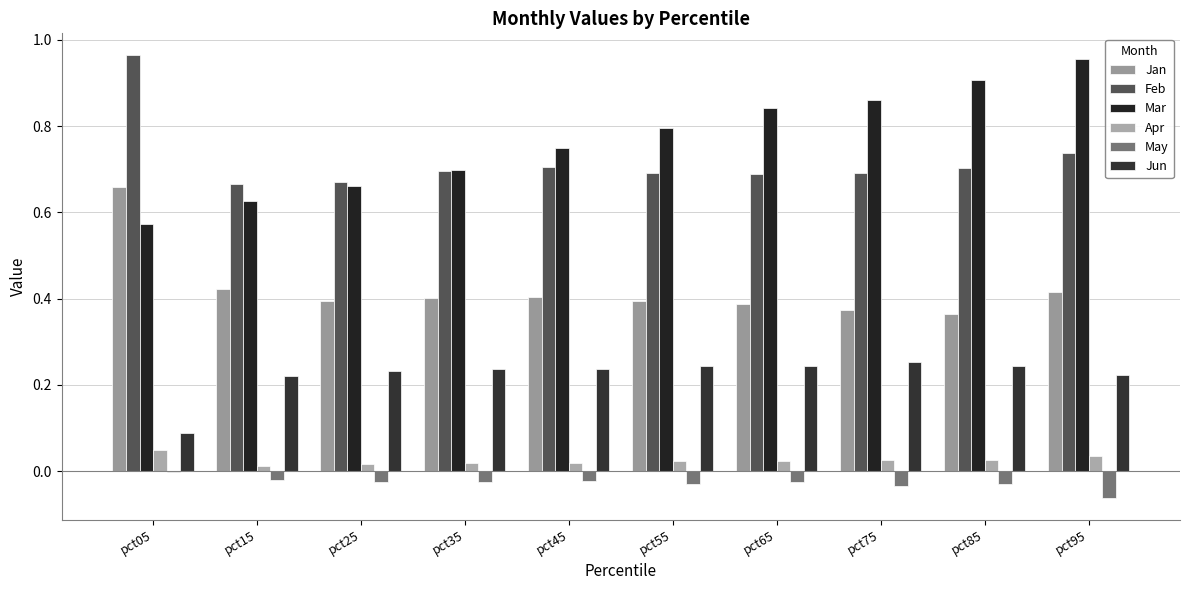

How many Jan values are between 0 and 1?

10